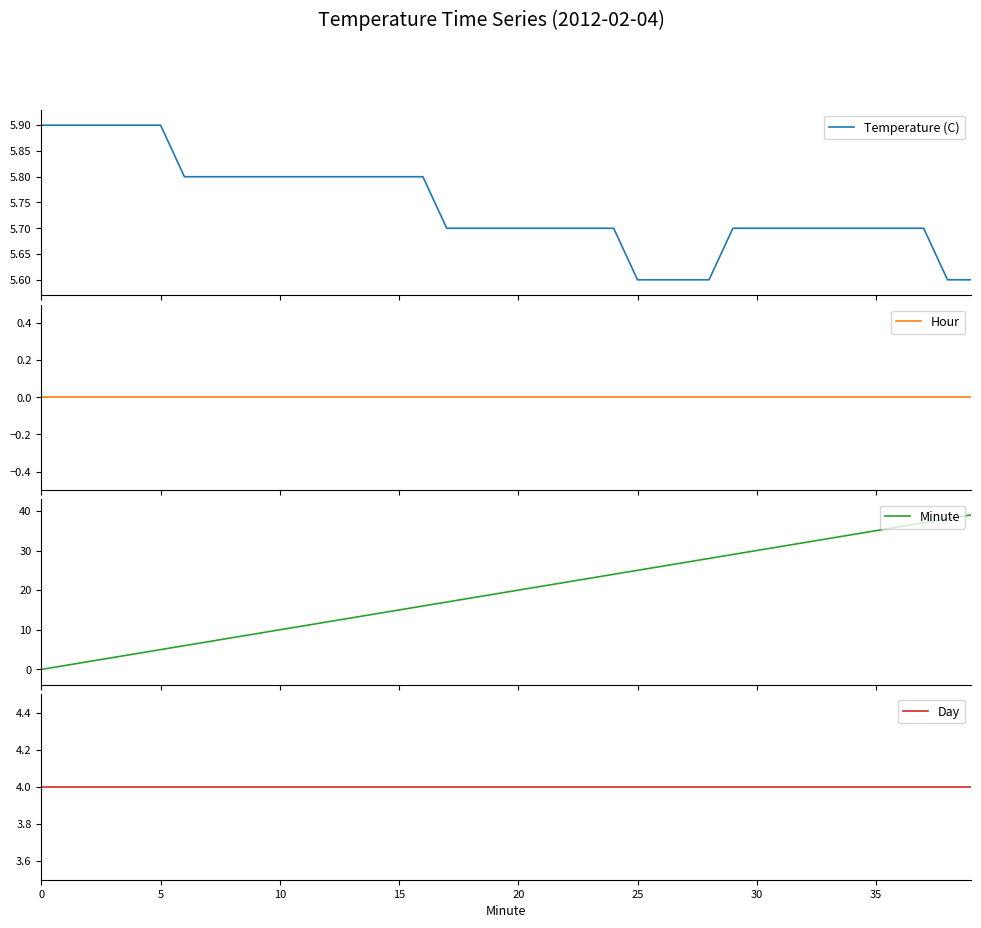

What is the highest value of the Temperature (C) series?

5.9